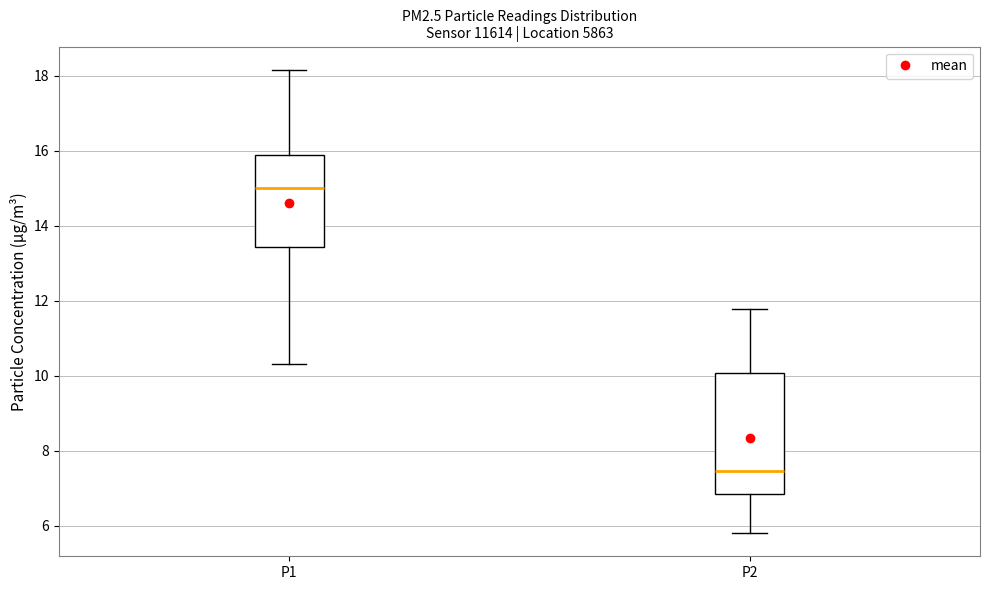

Which box is the tallest, from its lower edge to its upper edge?

P2